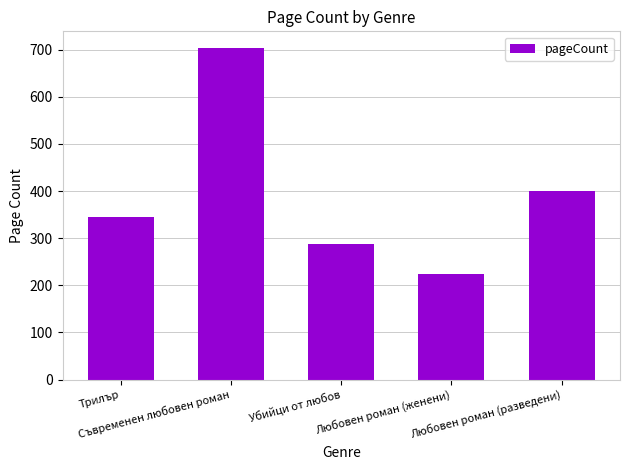

Between Убийци от любов and Любовен роман (женени), which is larger?

Убийци от любов